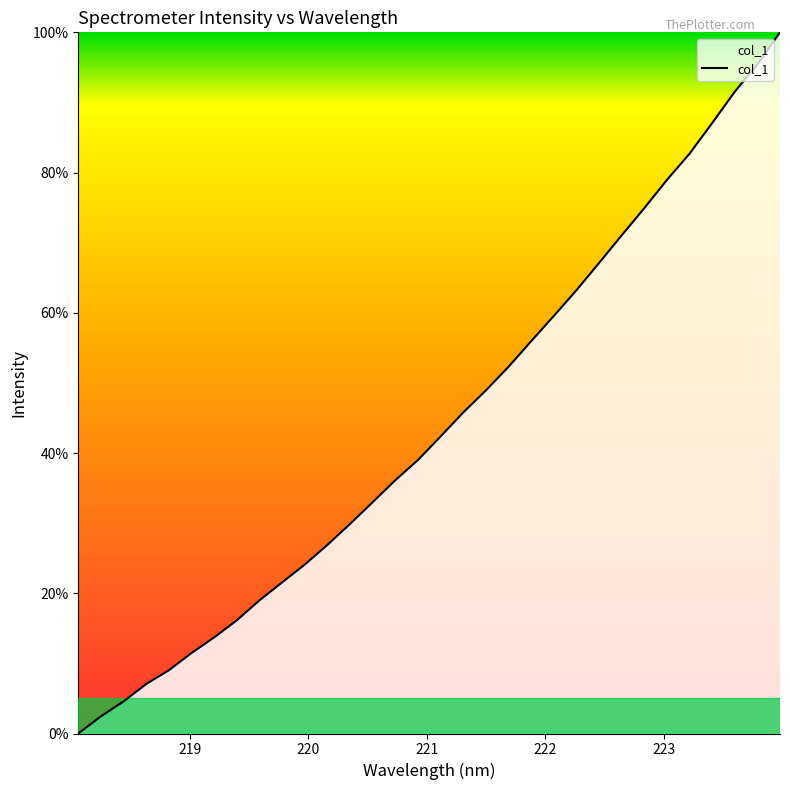

What is the difference between the maximum and minimum values?

100.0